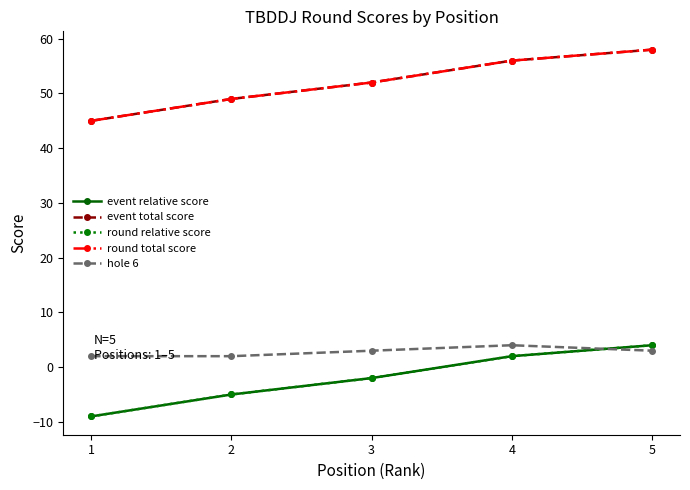

Which series has the largest total across all categories?

event total score